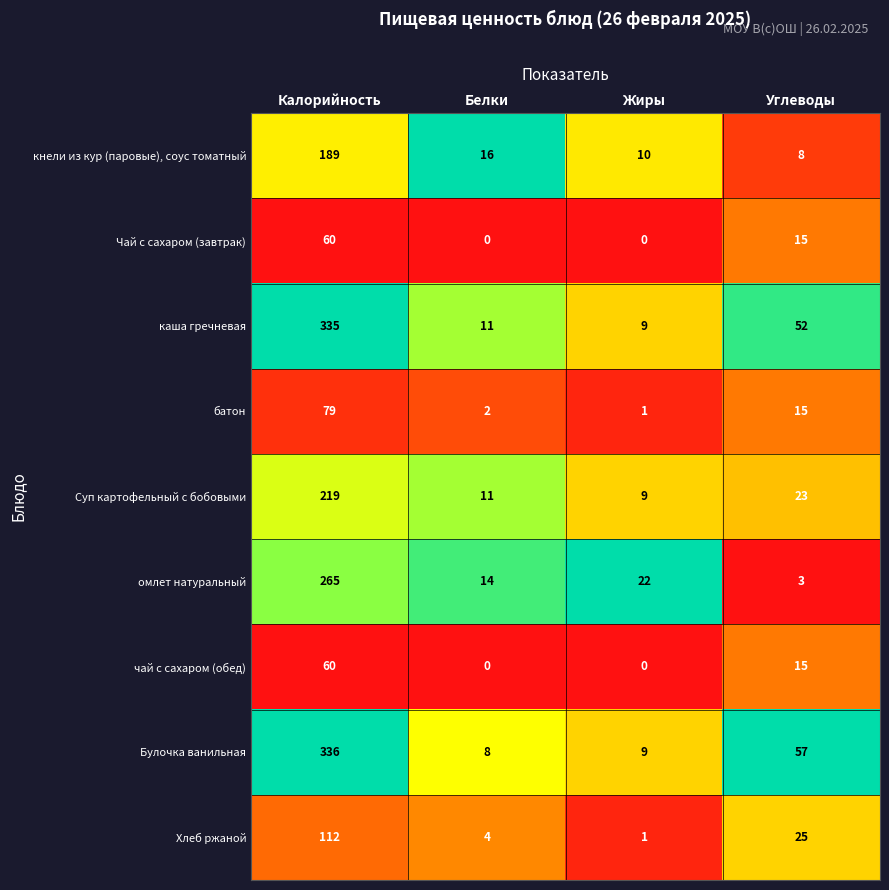

Where does the Чай с сахаром (завтрак) series first go above 15?

Калорийность